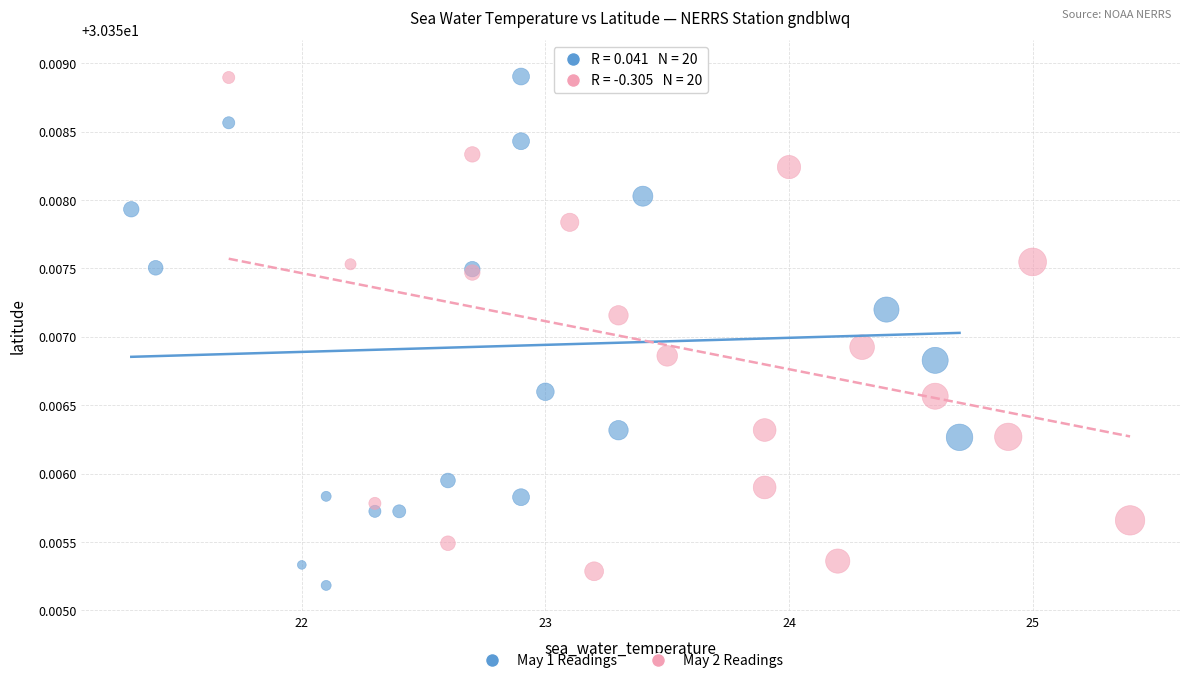

Which series has the widest spread of Y values?

May 1 Readings